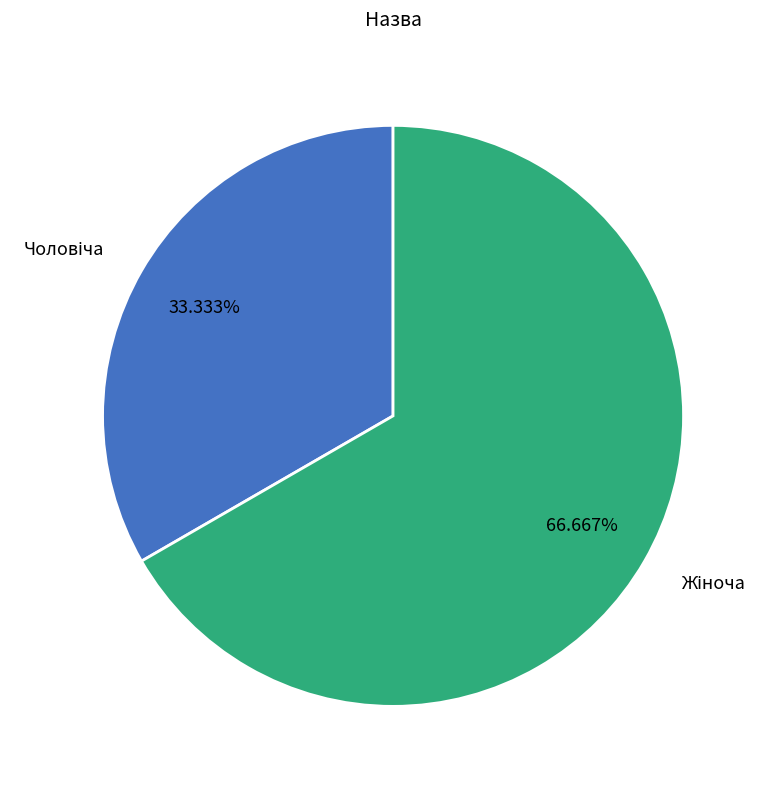

Is there any slice that represents more than half of the pie?

Yes